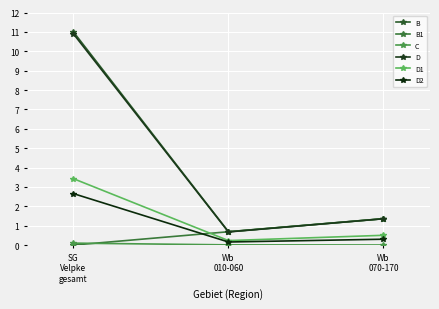

How many distinct data groups are displayed?

6